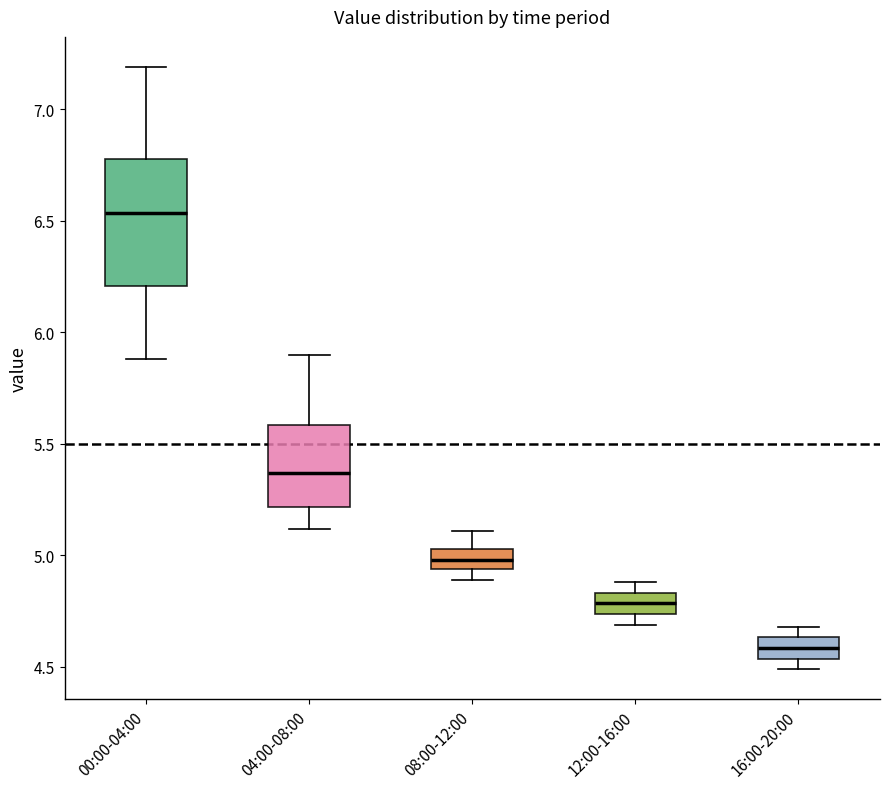

Reading left to right, read every box against the y-axis: the position of its median line, the range the box covers, and the ends of its whiskers. The values are not printed on the chart, so give them approximately, as read against the axis.

00:00-04:00: median 6.55, box 6.20 to 6.80, whiskers 5.90 to 7.20
04:00-08:00: median 5.35, box 5.20 to 5.60, whiskers 5.10 to 5.90
08:00-12:00: median 5.00, box 4.95 to 5.05, whiskers 4.90 to 5.10
12:00-16:00: median 4.80, box 4.75 to 4.85, whiskers 4.70 to 4.90
16:00-20:00: median 4.60, box 4.55 to 4.65, whiskers 4.50 to 4.70